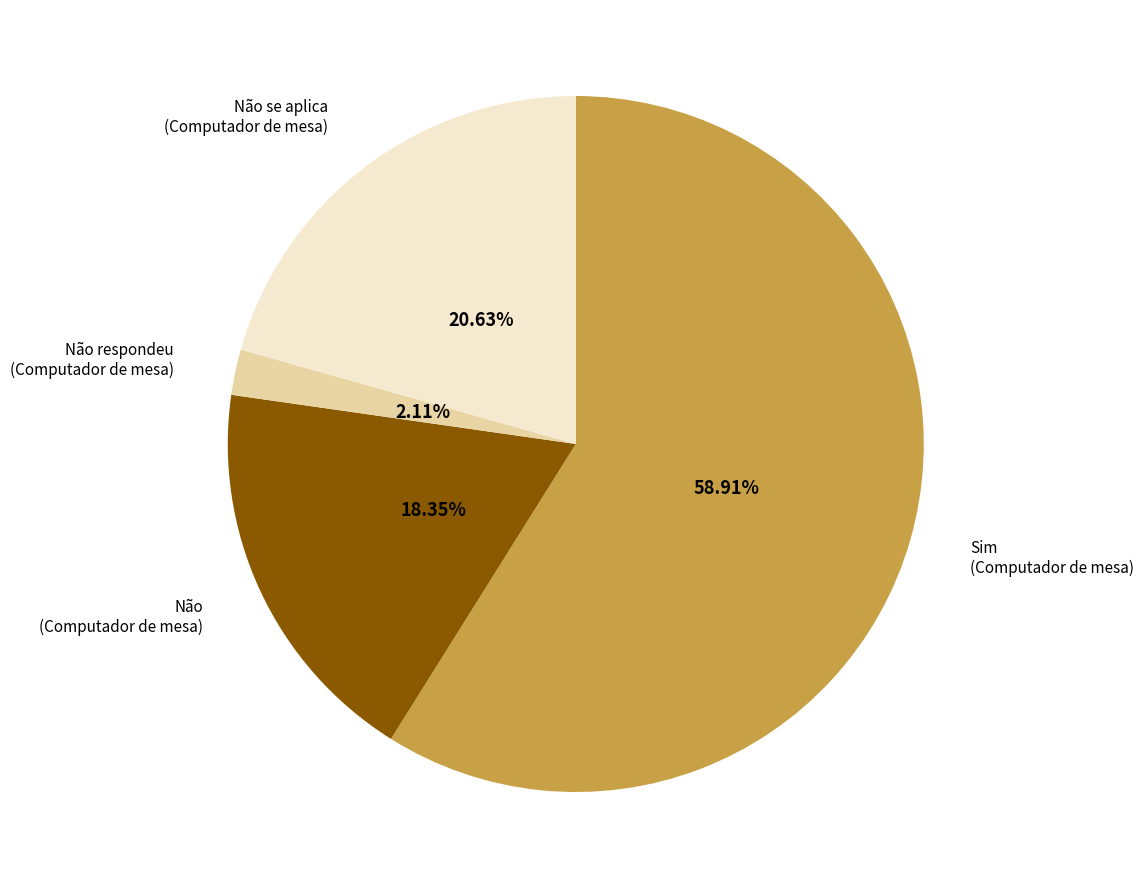

What is the smallest slice in the pie chart?

Não respondeu (Computador de mesa)